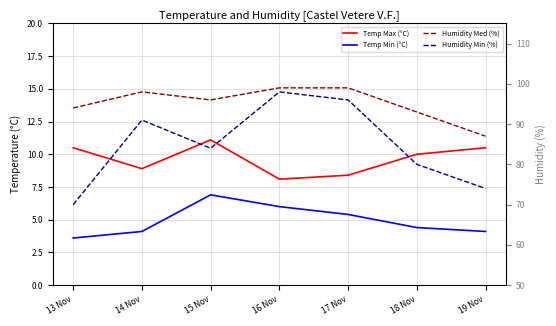

List the labels in order of Temp Max (°C) value, smallest first.

16 Nov, 17 Nov, 14 Nov, 18 Nov, 13 Nov, 19 Nov, 15 Nov